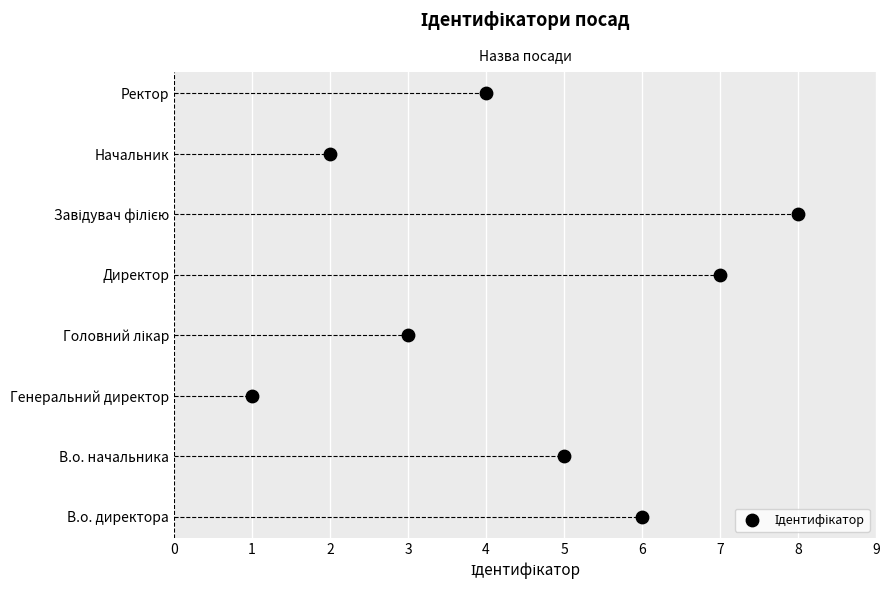

What is the change in value from 1 to 6?

+5